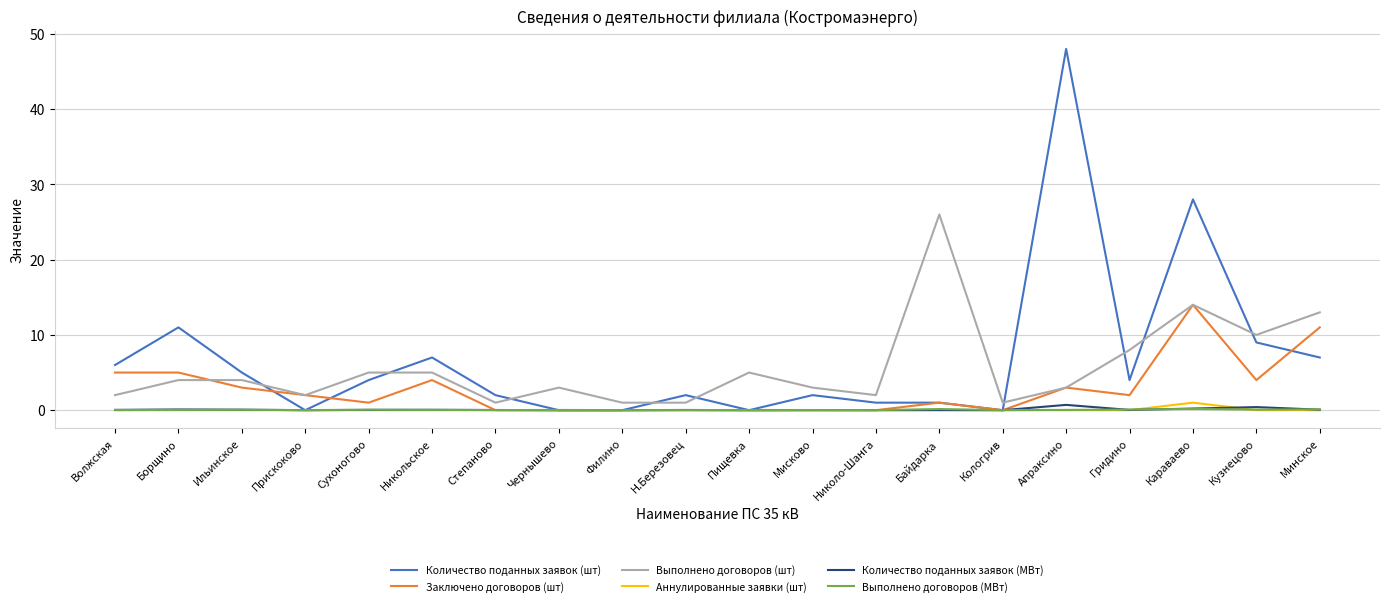

How many lines are shown in the chart?

6